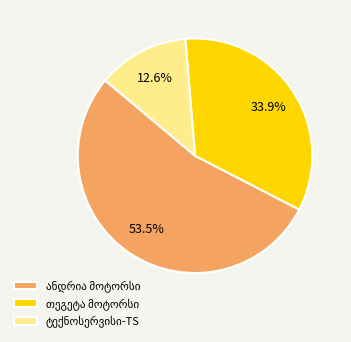

Does any single category account for the majority?

Yes